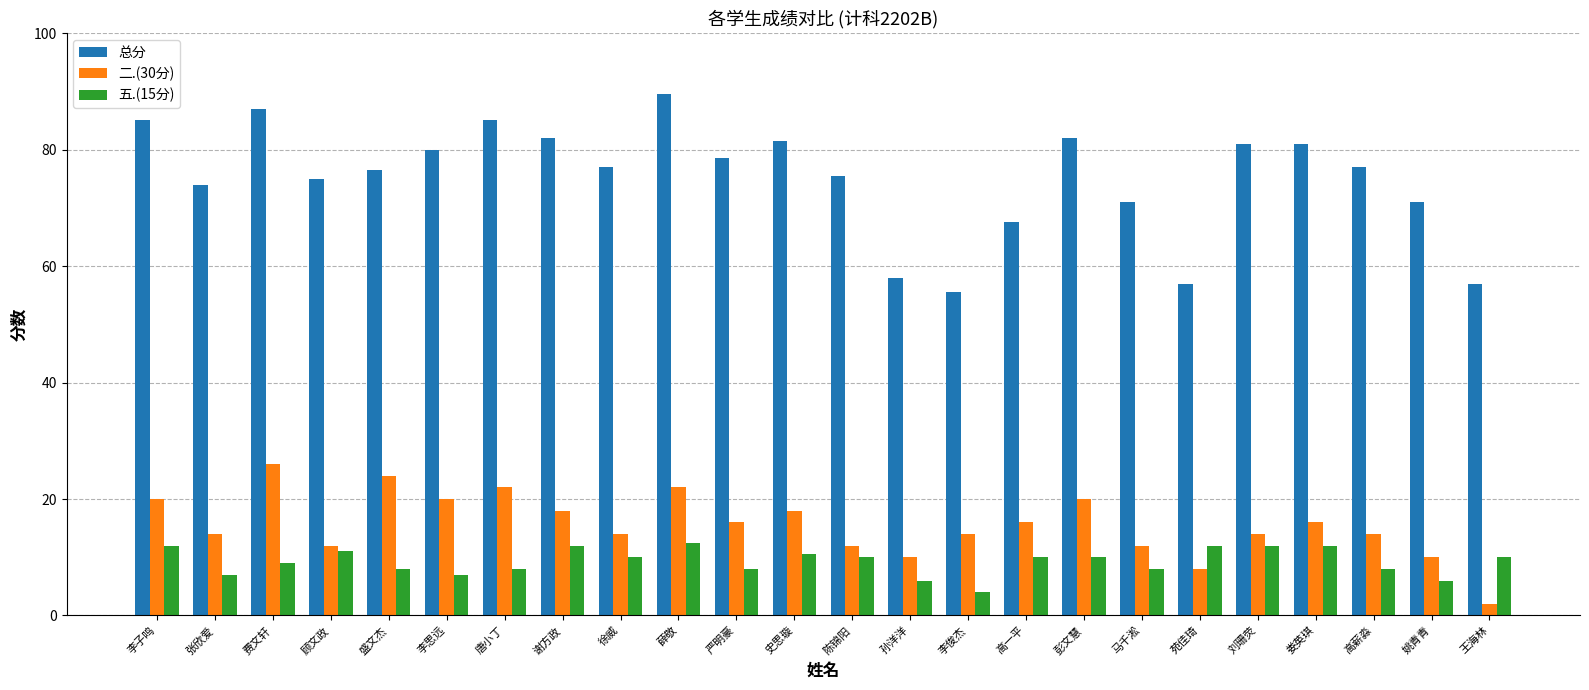

What is the sum of all 总分 values?

1804.5